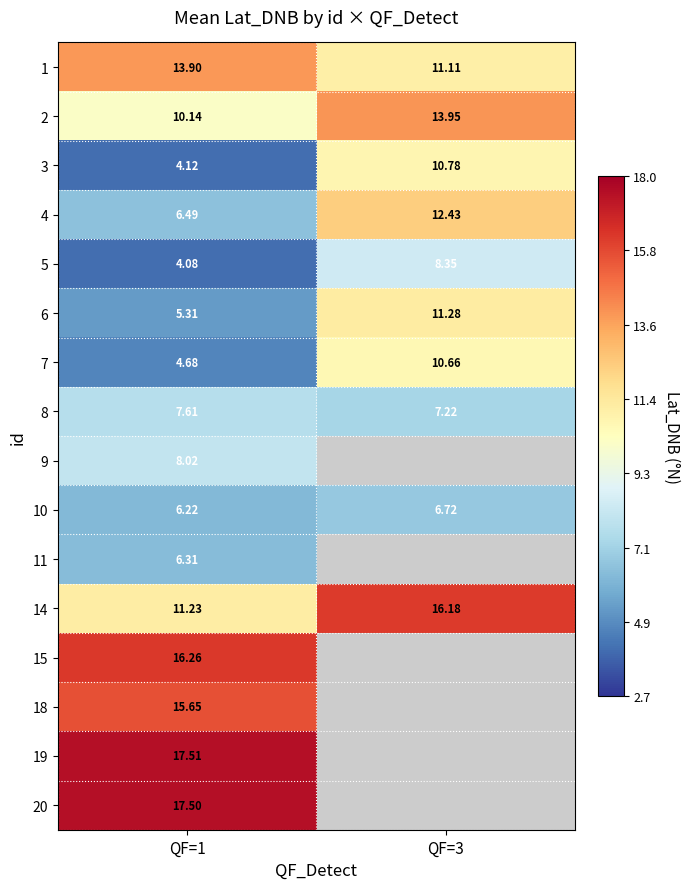

At which label does 7 reach its peak?

QF=3